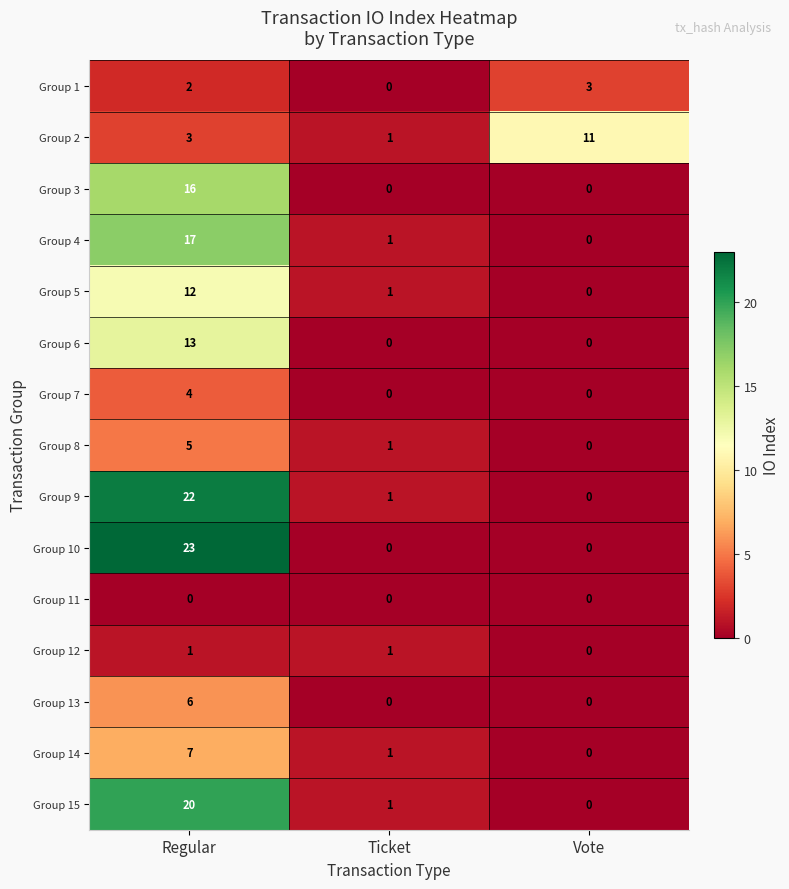

What is the sum of all Group 10 values?

23